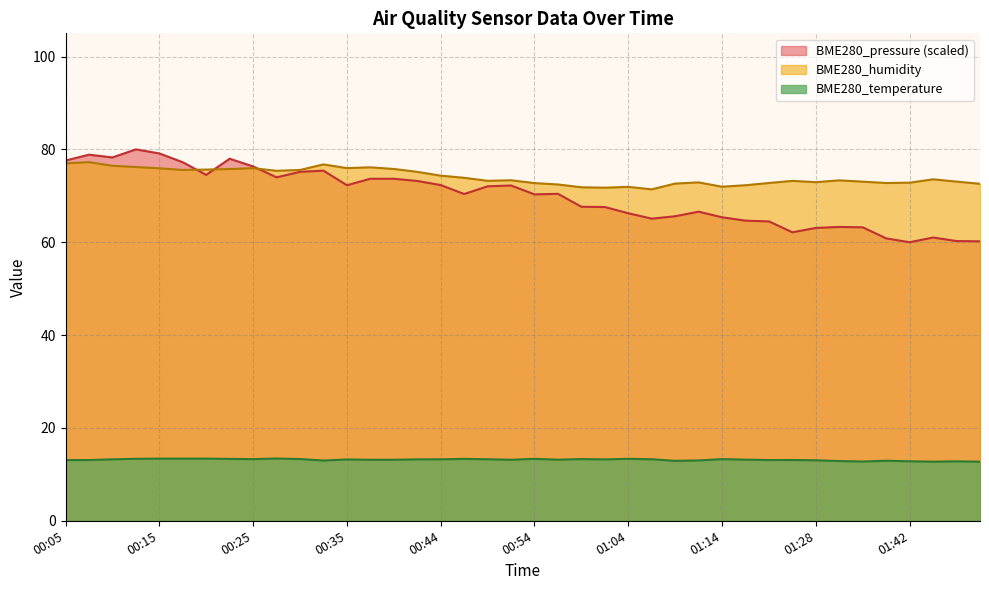

How many lines are shown in the chart?

3